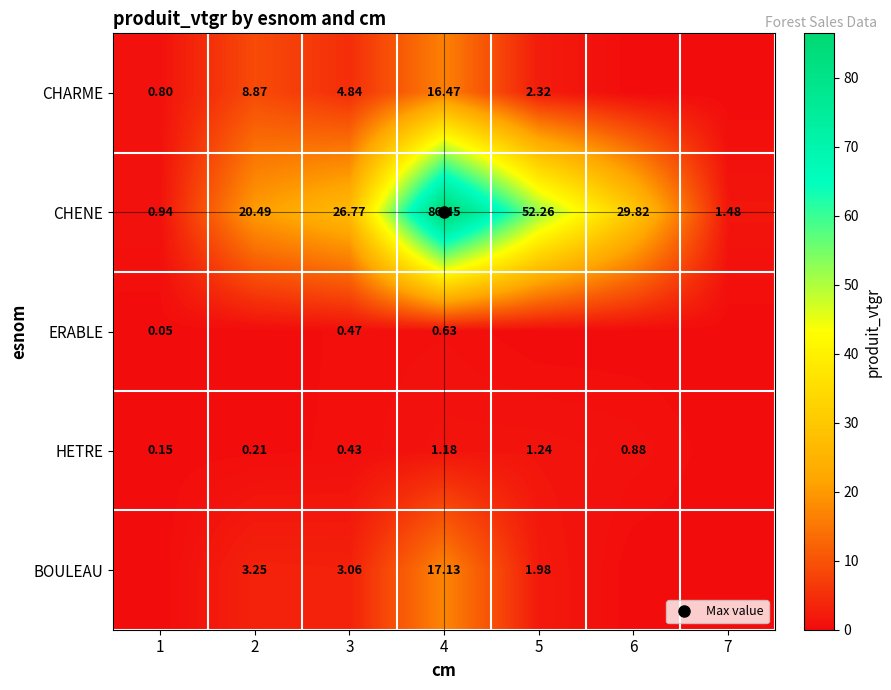

Between 2 and 3, which is larger?

2